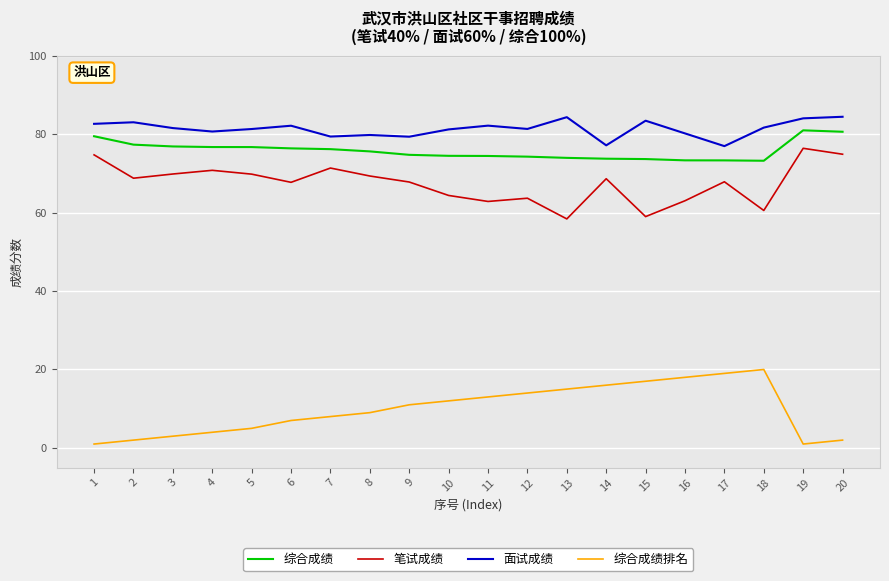

Is it true that 综合成绩 equals 77.3 at 2?

True